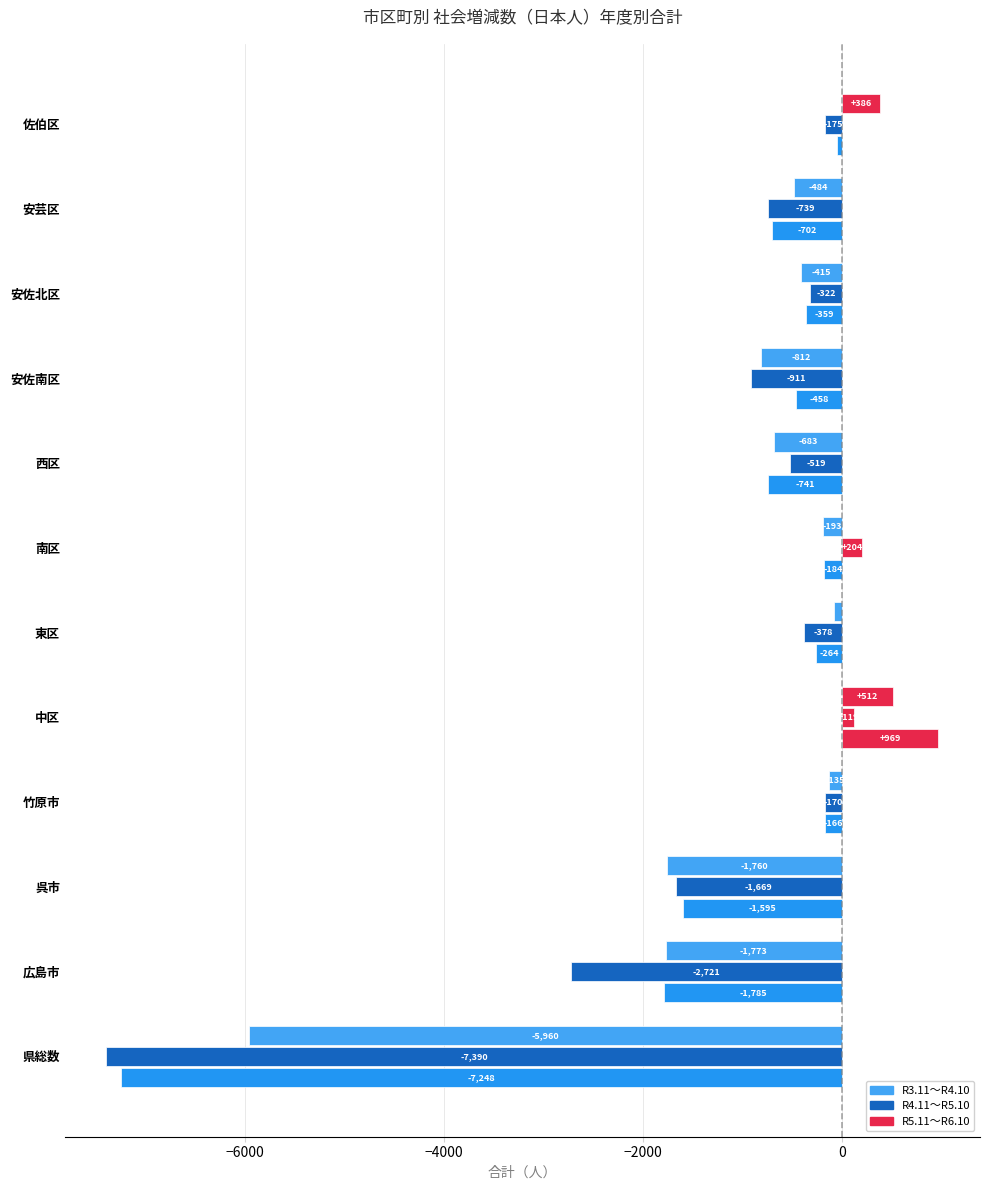

How many positive values does the R5.11～R6.10 series have?

1